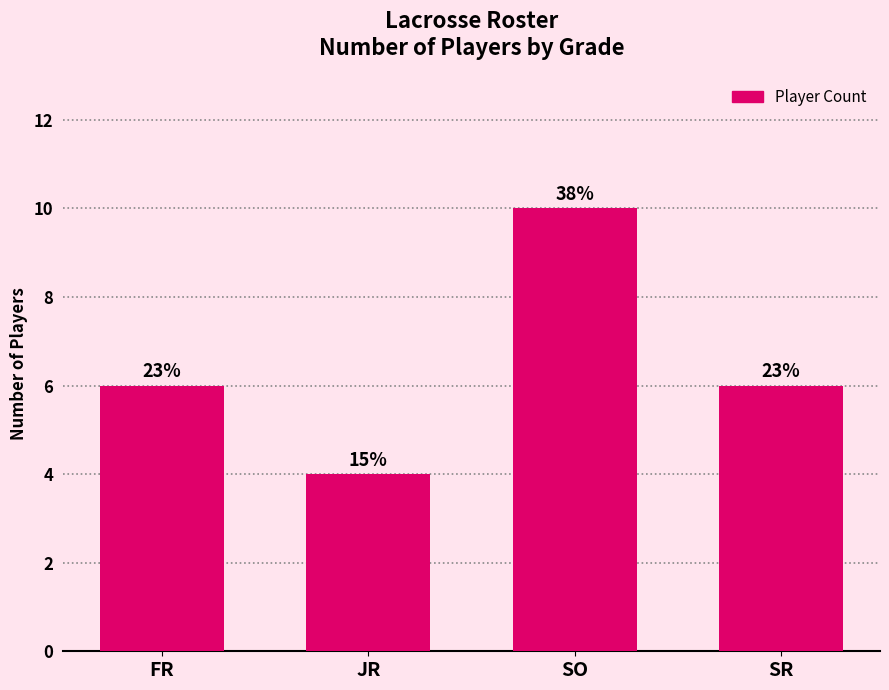

What position from the right is SO?

2